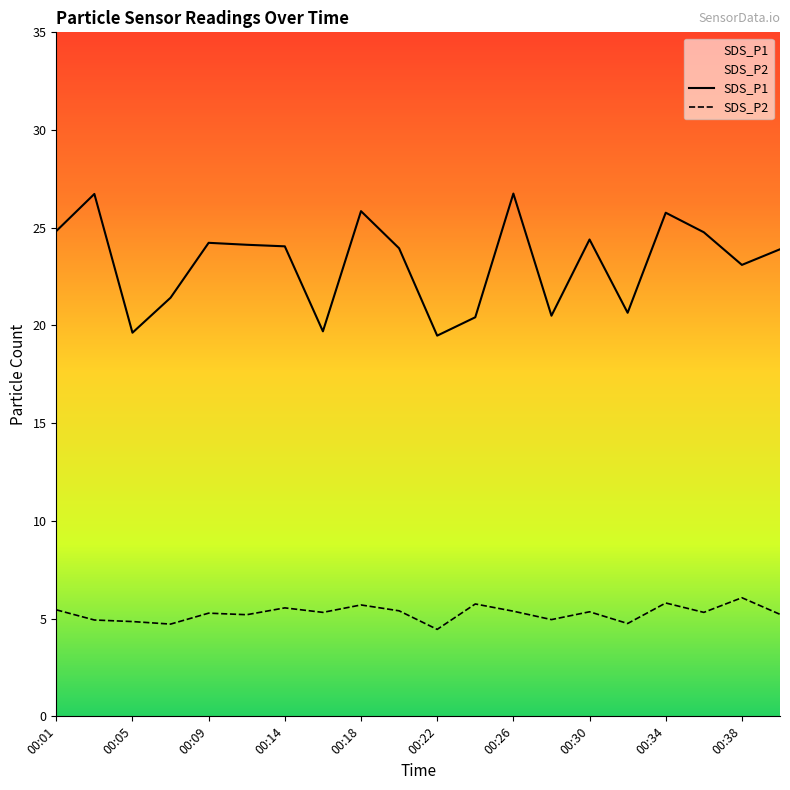

What is the sum of all SDS_P1 values?

464.3